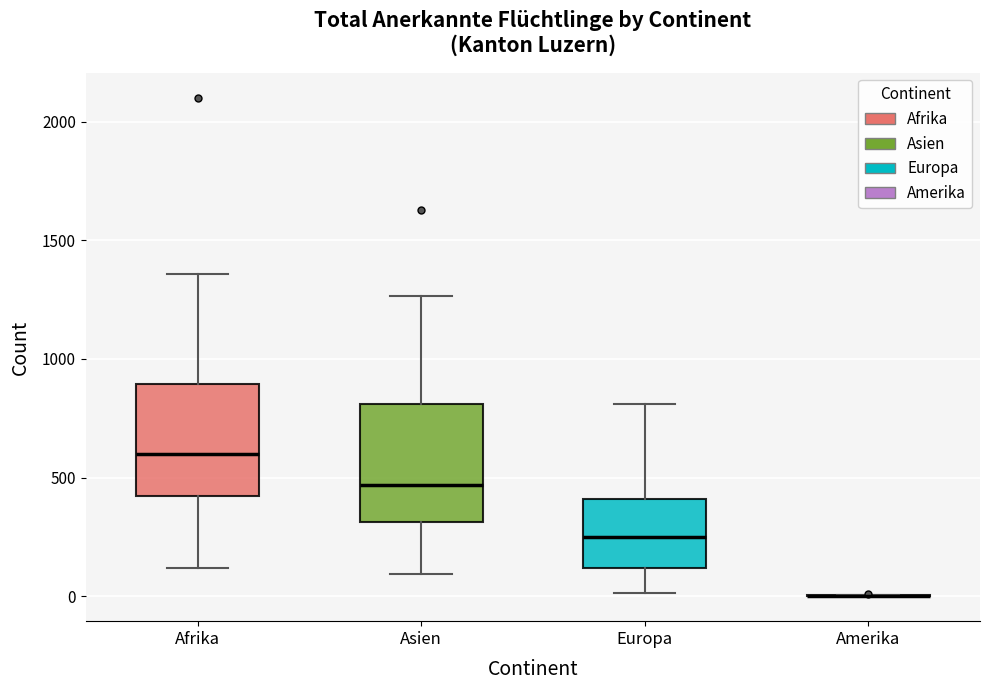

Reading left to right, read every box against the y-axis: the position of its median line, the range the box covers, and the ends of its whiskers. The values are not printed on the chart, so give them approximately, as read against the axis.

Afrika: median 600, box 400 to 900, whiskers 100 to 1350
Asien: median 450, box 300 to 800, whiskers 100 to 1250
Europa: median 250, box 100 to 400, whiskers 0 to 800
Amerika: box collapsed to a line at 0, whiskers 0 to 0